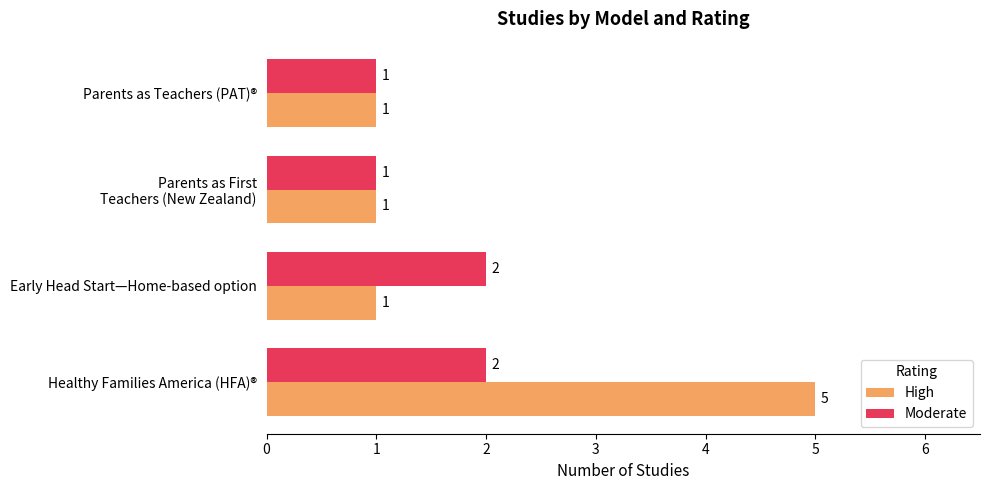

Which series has the largest range (max minus min)?

High